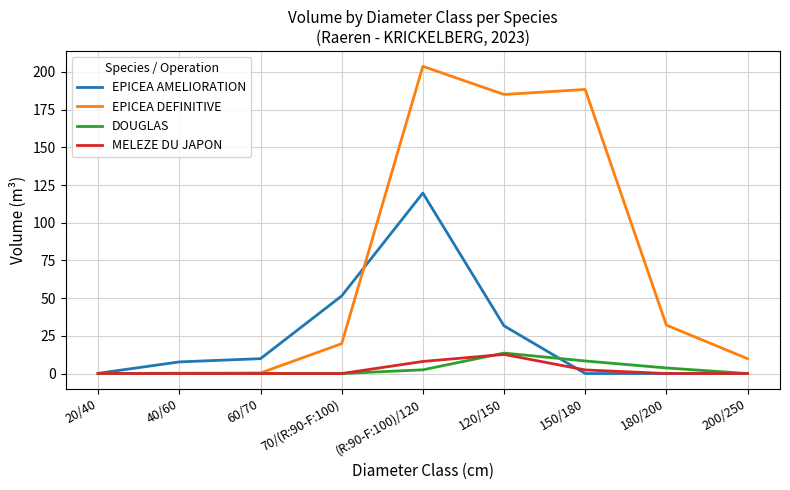

The value of EPICEA DEFINITIVE at 120/150 is 310.0. True or false?

False